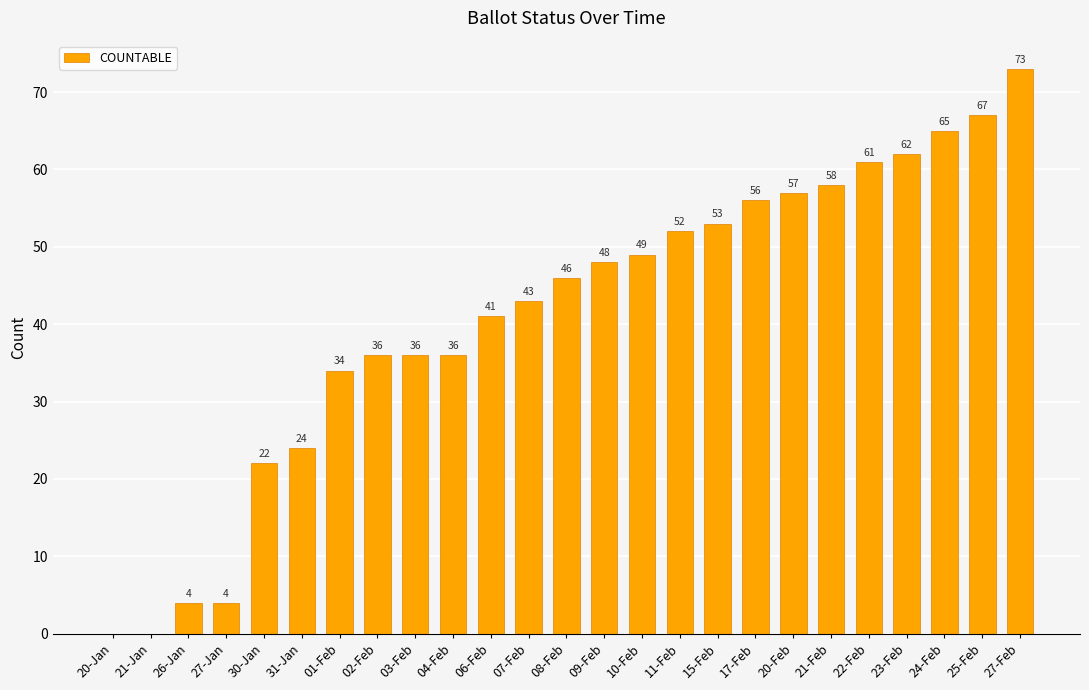

Reading right to left, what are all the values shown in this chart?

27-Feb=73	25-Feb=67	24-Feb=65	23-Feb=62	22-Feb=61	21-Feb=58	20-Feb=57	17-Feb=56	15-Feb=53	11-Feb=52	10-Feb=49	09-Feb=48	08-Feb=46	07-Feb=43	06-Feb=41	04-Feb=36	03-Feb=36	02-Feb=36	01-Feb=34	31-Jan=24	30-Jan=22	27-Jan=4	26-Jan=4	21-Jan=0	20-Jan=0